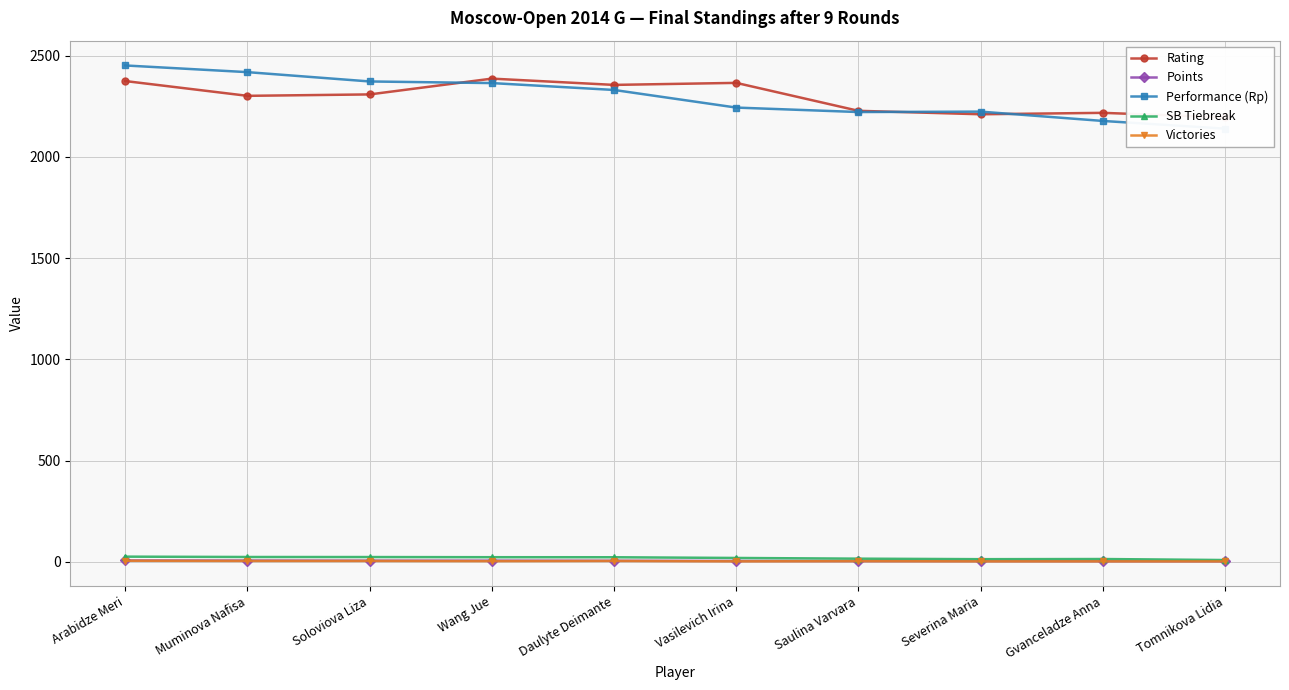

How many values in the Rating series exceed 2308?

4